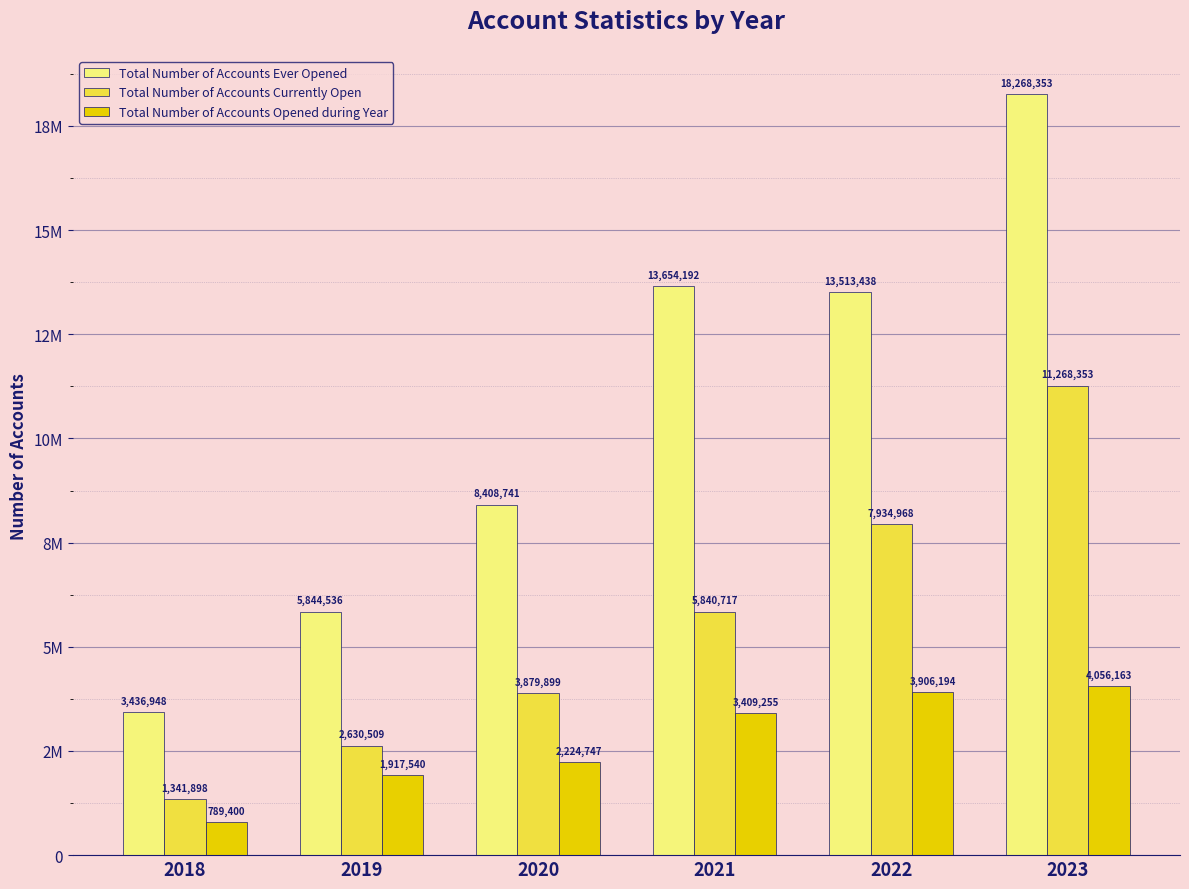

What is the difference between the highest and lowest values at 2022?

9607244